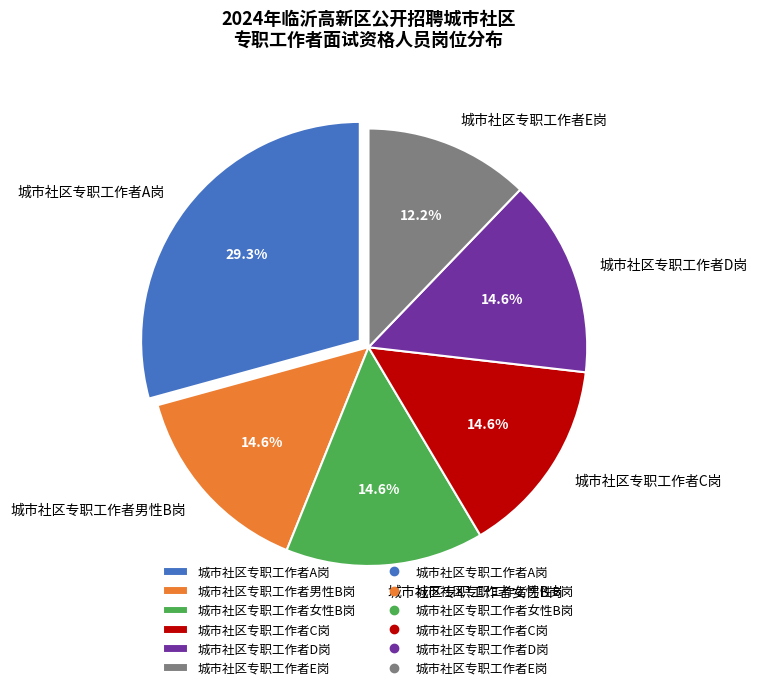

What is the total percentage of 城市社区专职工作者E岗 and 城市社区专职工作者C岗?

26.8%